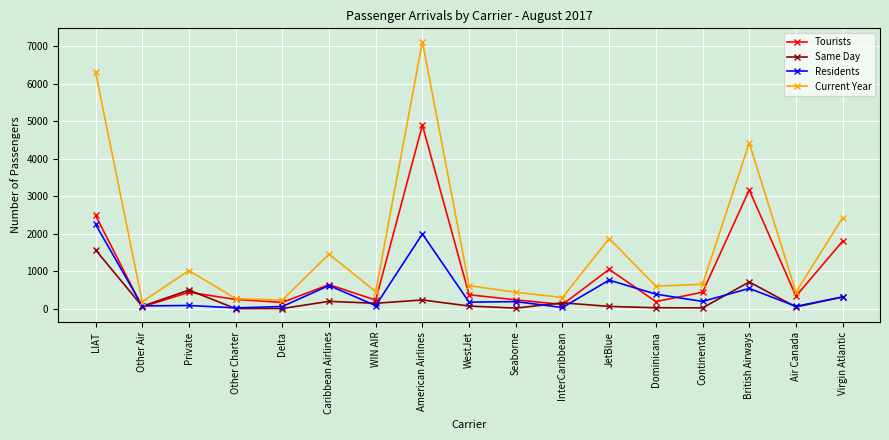

What is the label of the 2nd point from the left?

Other Air